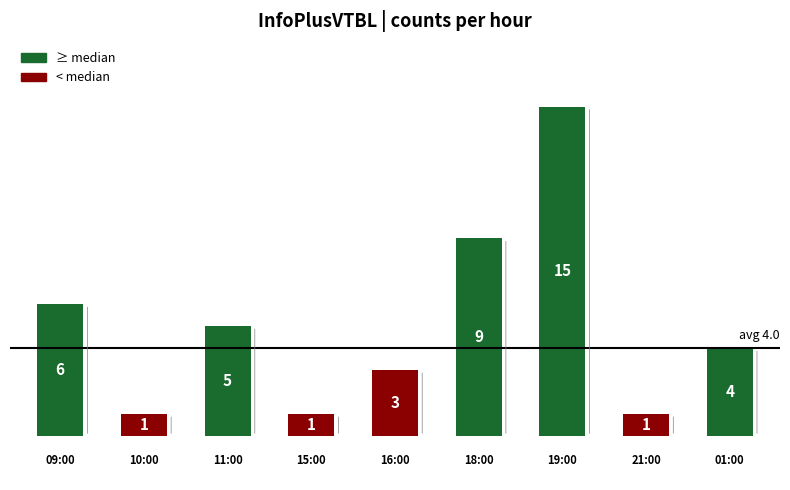

What is the sum of all values?

45